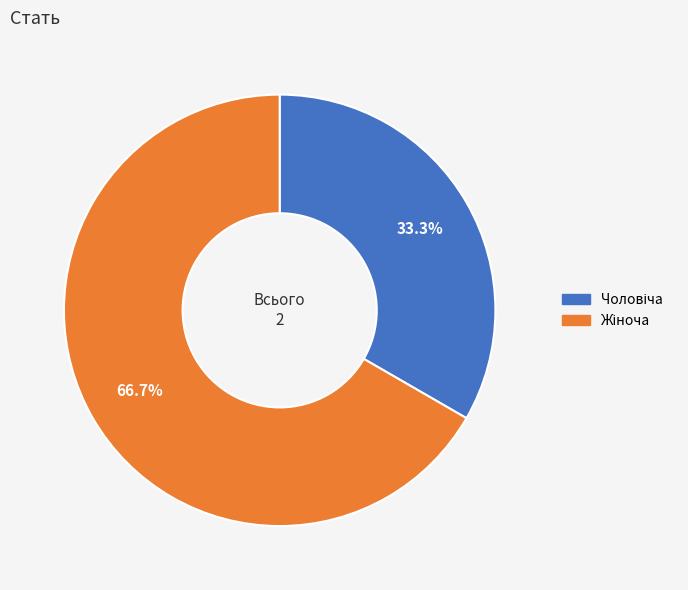

Count the number of slices in the pie.

2